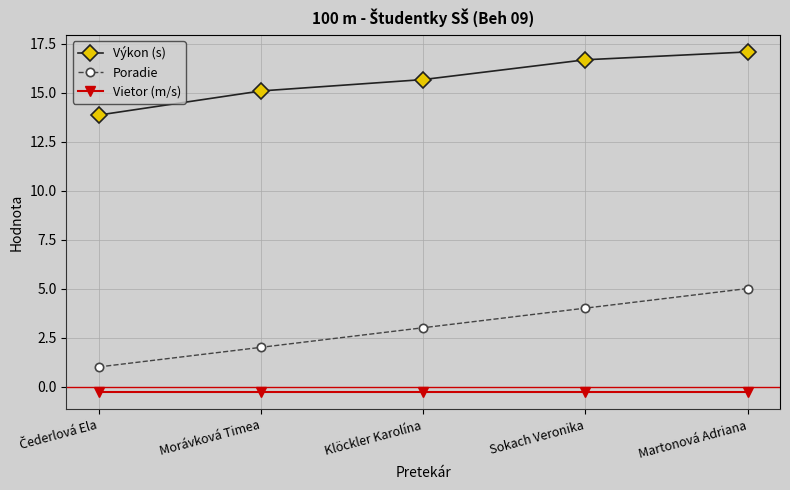

Between Morávková Timea and Martonová Adriana, which series saw the biggest shift?

Poradie